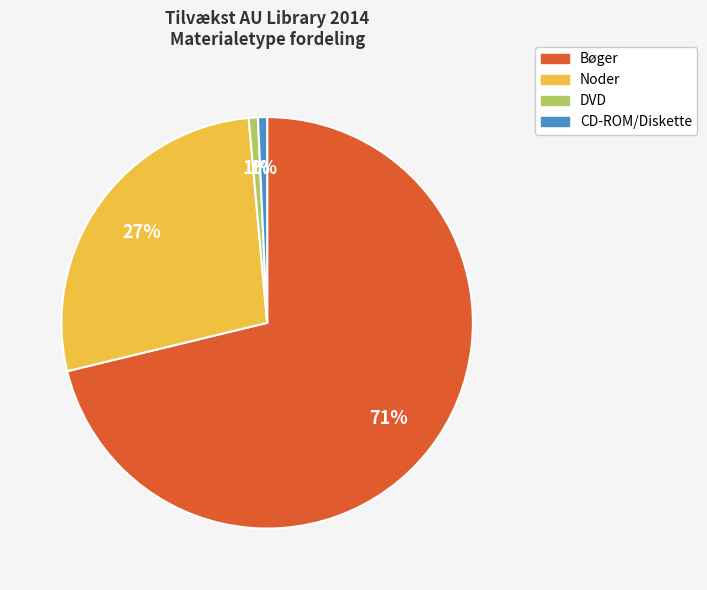

Count the number of slices in the pie.

4